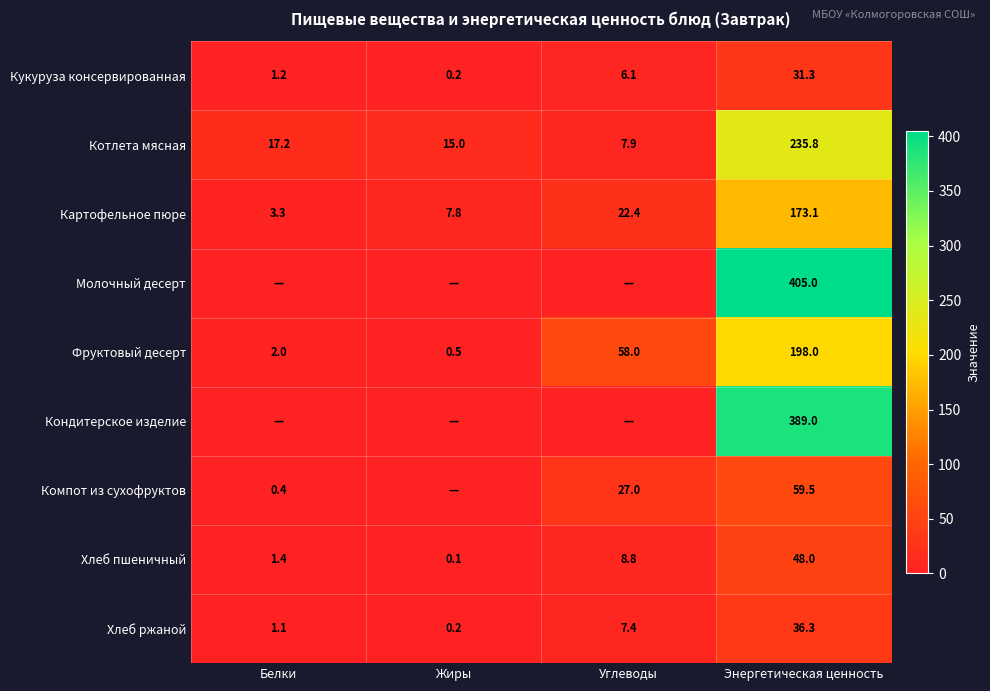

Where is Фруктовый десерт nearest to the value 99?

Углеводы